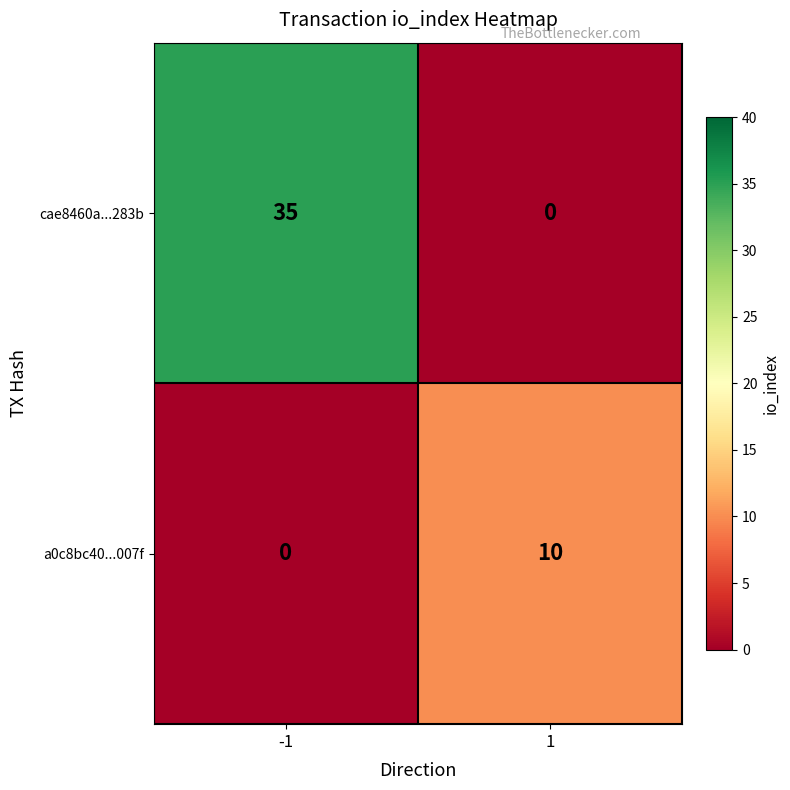

At which category is the sum across all series the highest?

-1